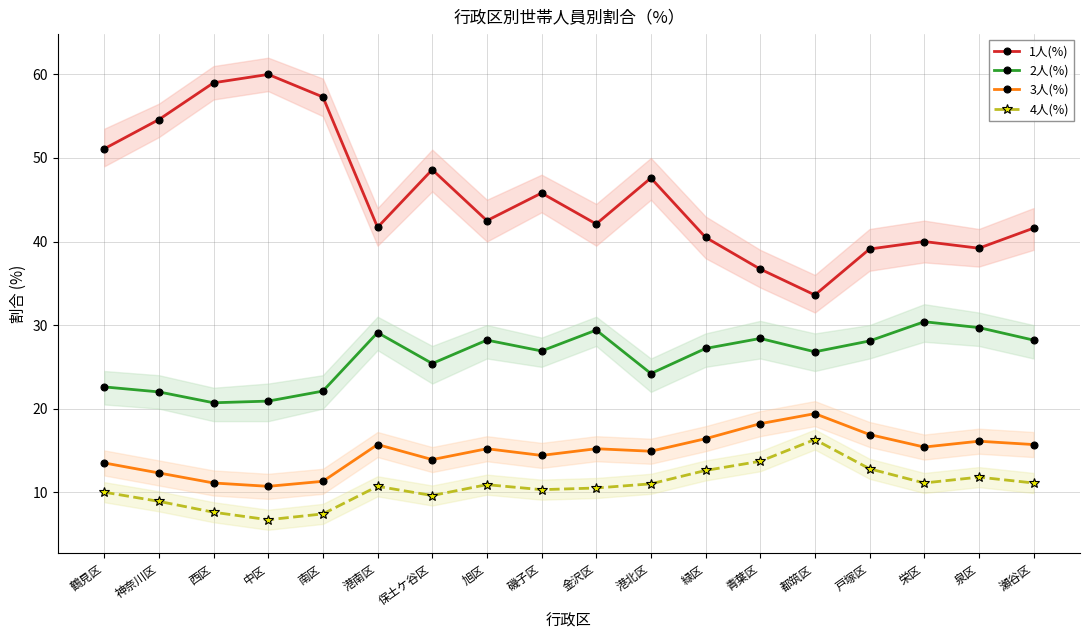

What is the value of the 3人(%) point at the 6th from the left?

15.7